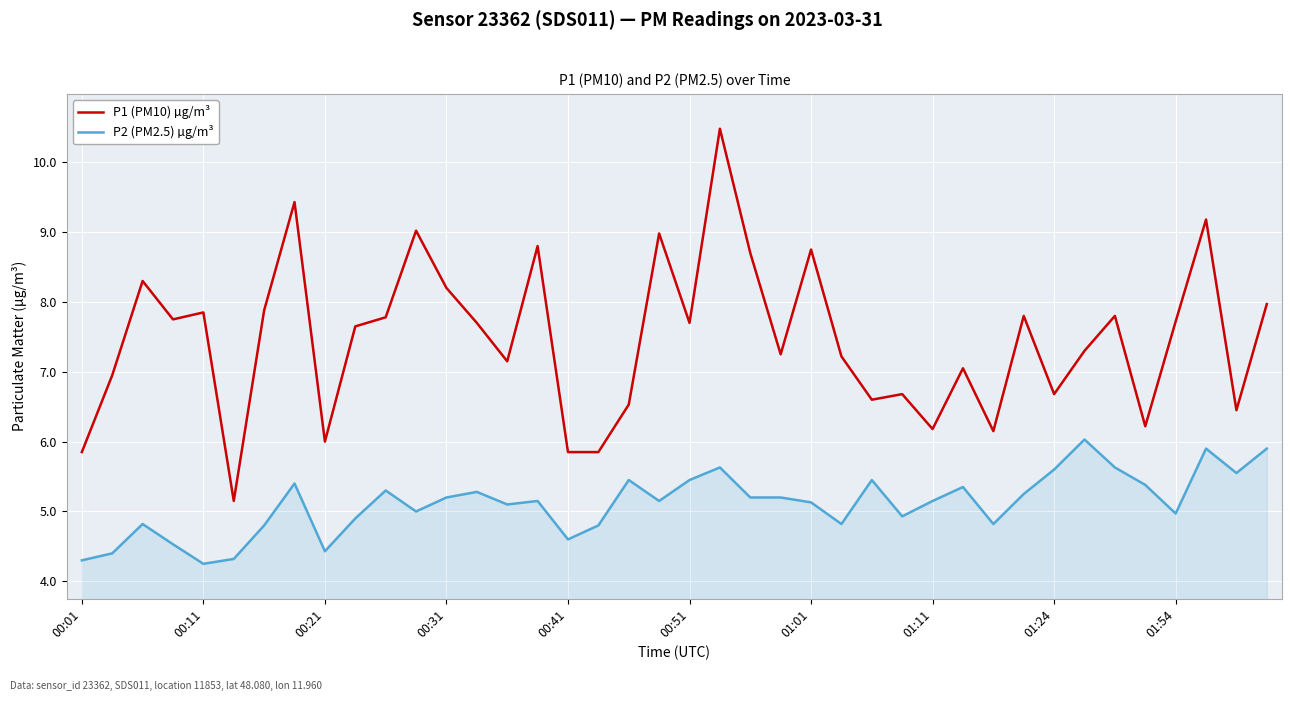

True or false: P2 (PM2.5) µg/m³ and P1 (PM10) µg/m³ intersect in this chart.

False